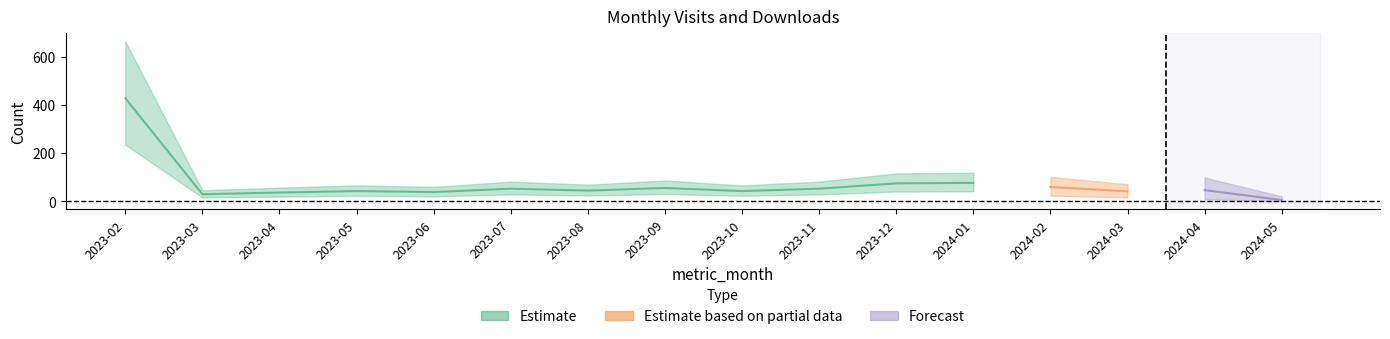

Rank the categories by monthly_visit value from lowest to highest.

2024-05, 2023-03, 2023-04, 2023-06, 2024-03, 2023-05, 2023-10, 2023-08, 2024-04, 2023-07, 2023-11, 2023-09, 2024-02, 2023-12, 2024-01, 2023-02